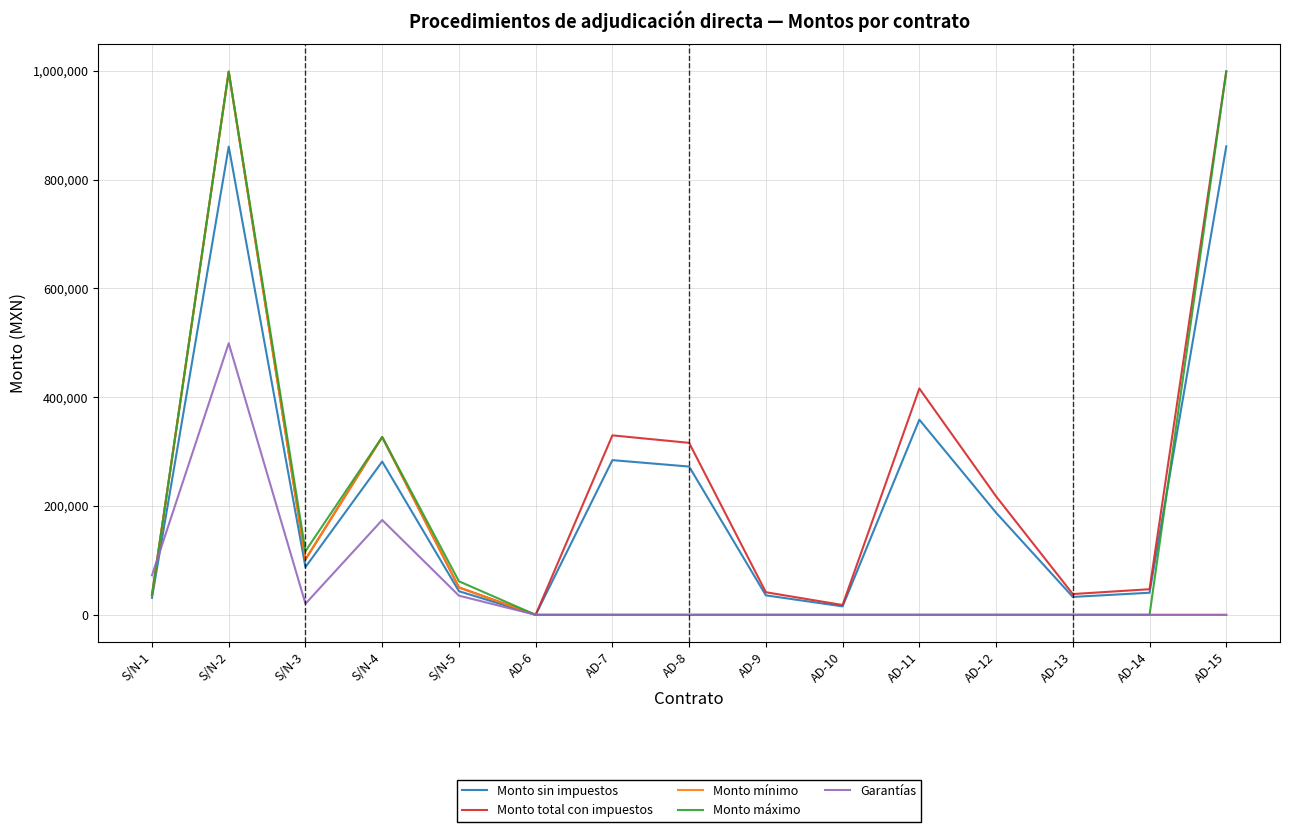

Which series changed the most between S/N-3 and AD-11?

Monto total con impuestos